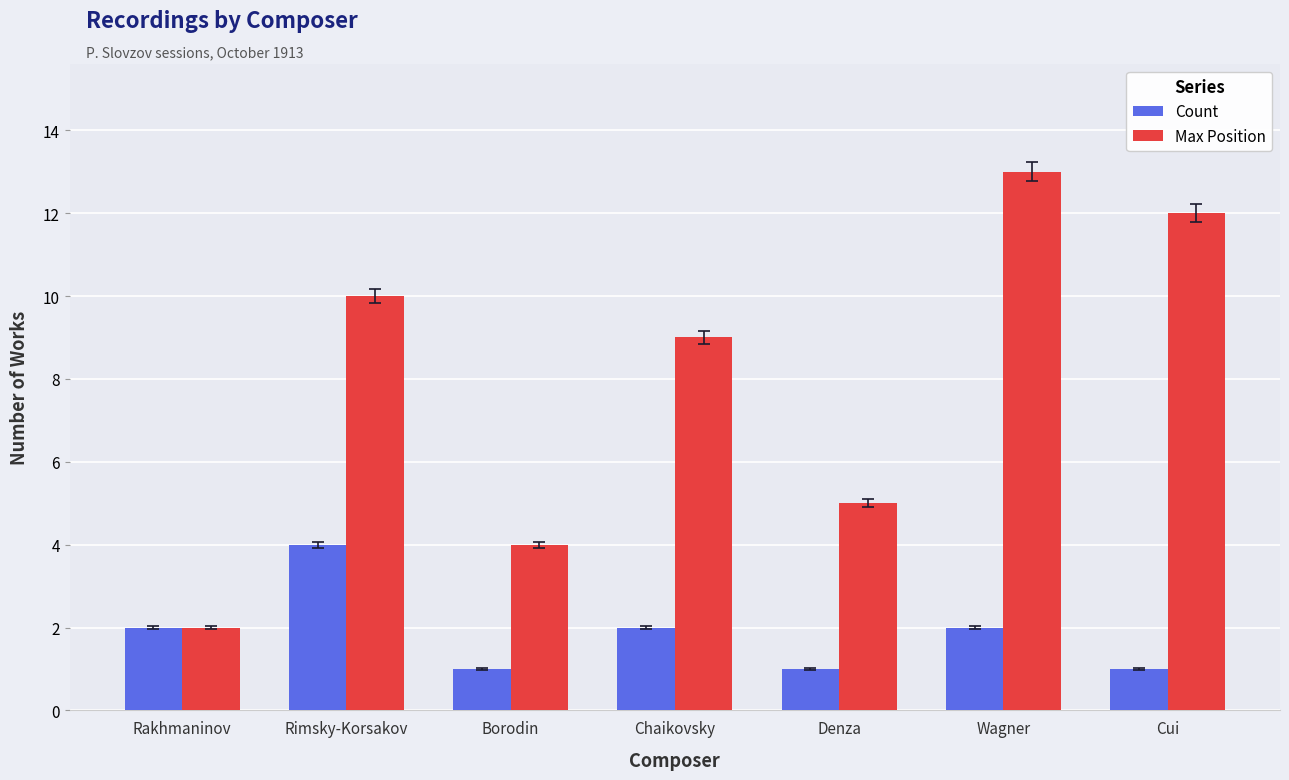

Is it true that Max Position equals 14 at Rimsky-Korsakov?

False